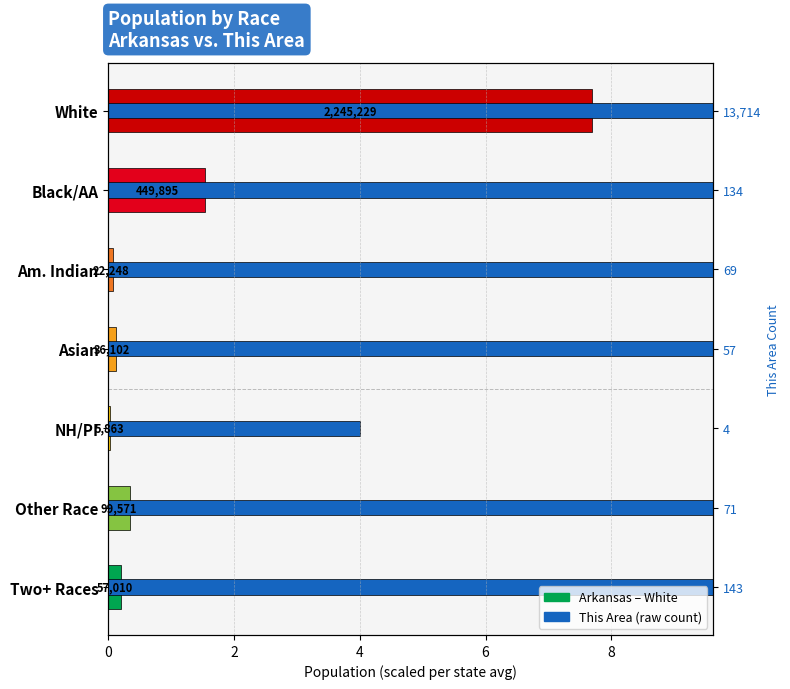

What is the sum of the This Area (raw) values at Am. Indian and Black/AA?

203.0